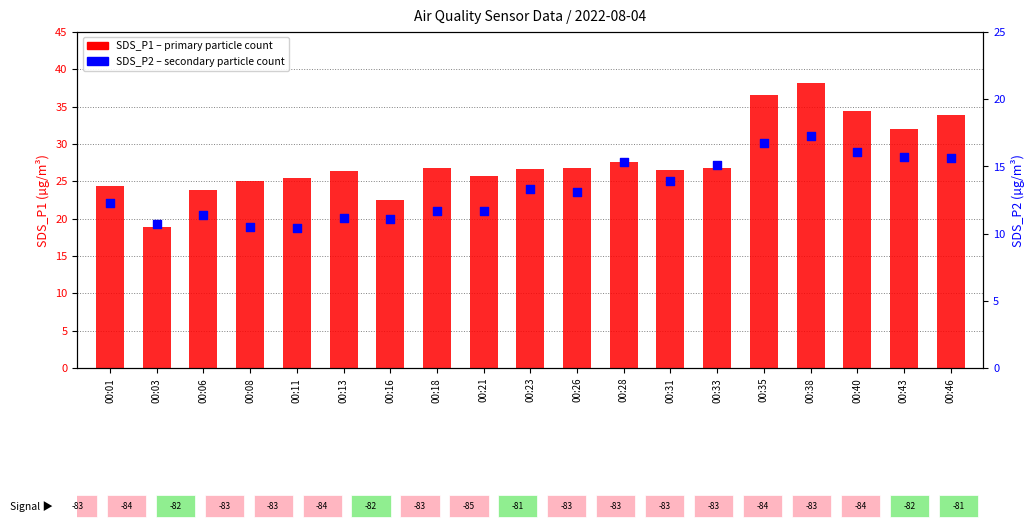

Which series reaches the maximum Y coordinate?

SDS_P1 (primary)